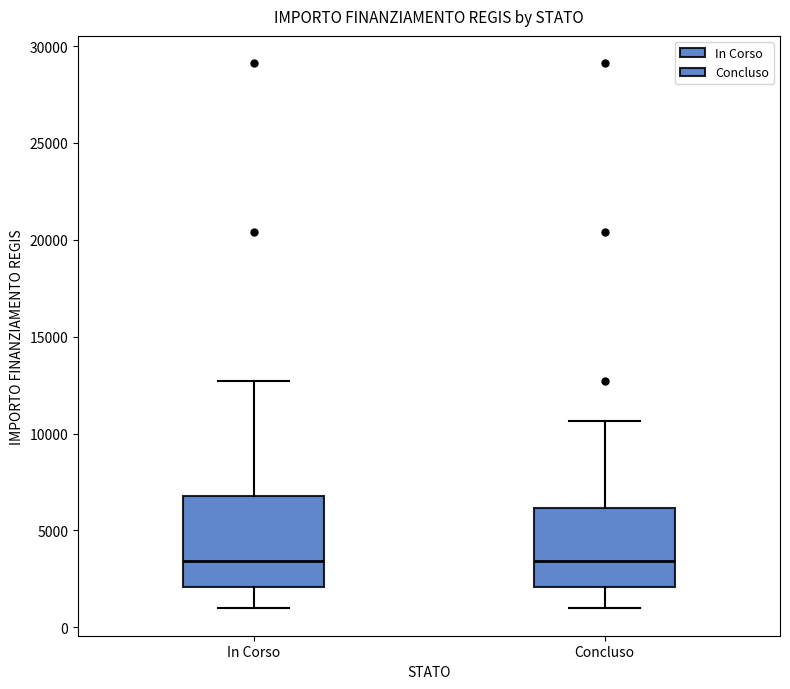

Where is the lower edge of the box for In Corso on the y-axis? The values are not printed on the chart, so give them approximately, as read against the axis.

2000